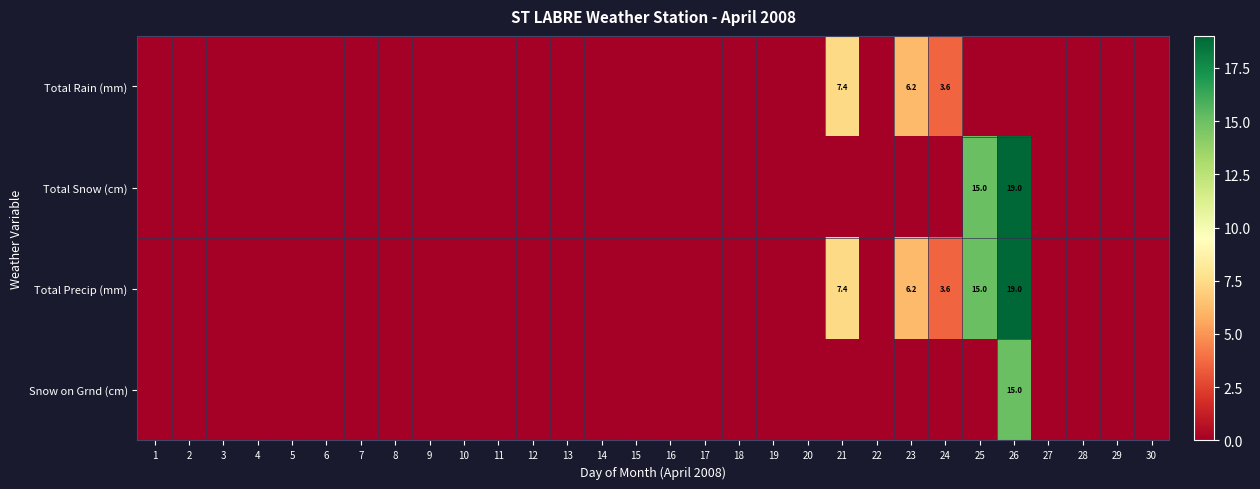

Which series has the largest total across all categories?

Total Precip (mm)